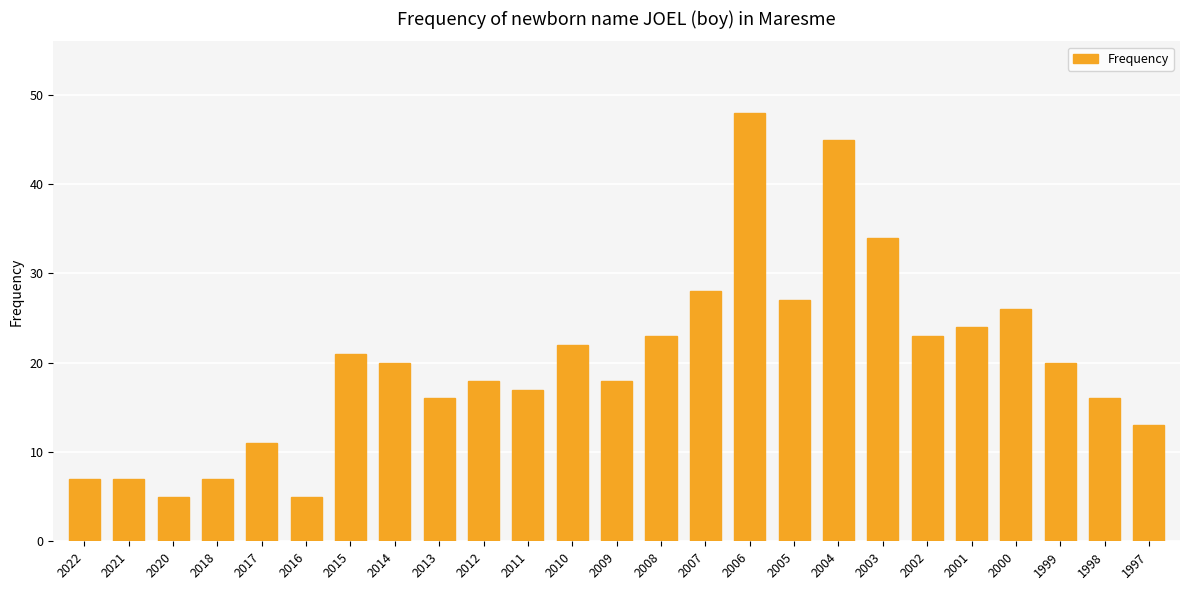

What is the average value?

20